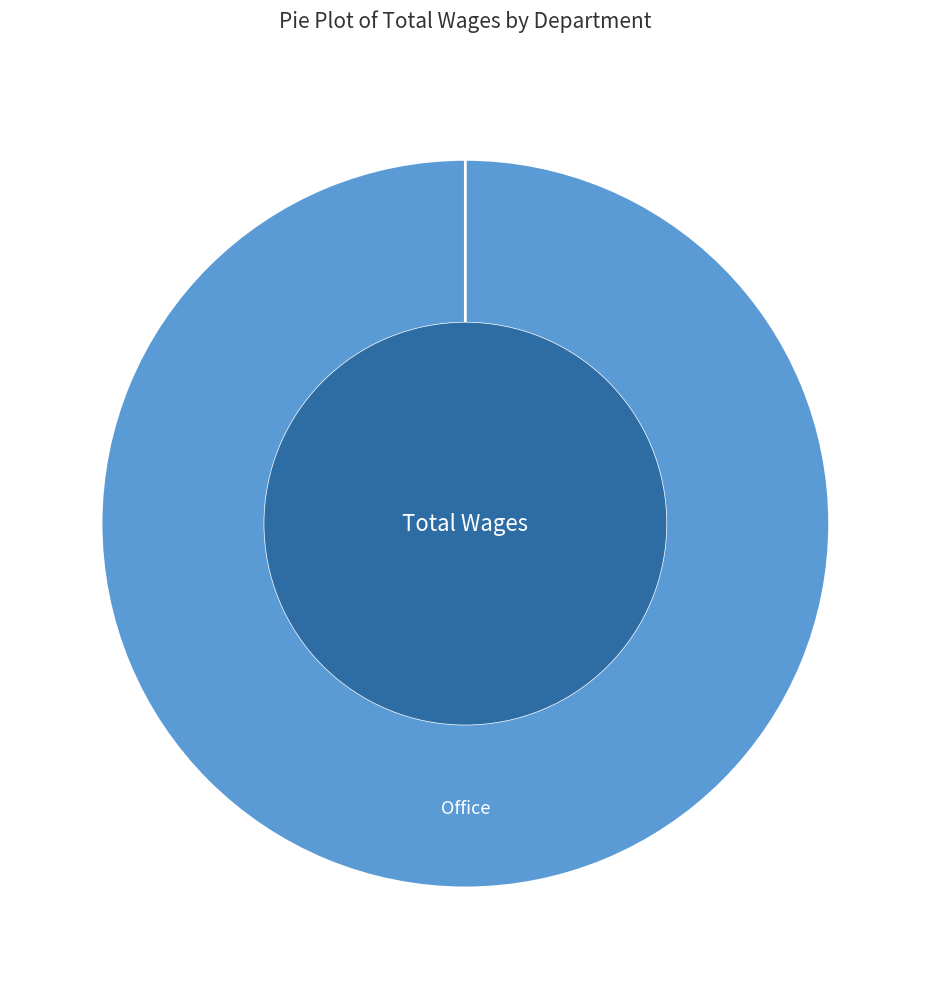

To the nearest percent, what portion does Office represent?

100%